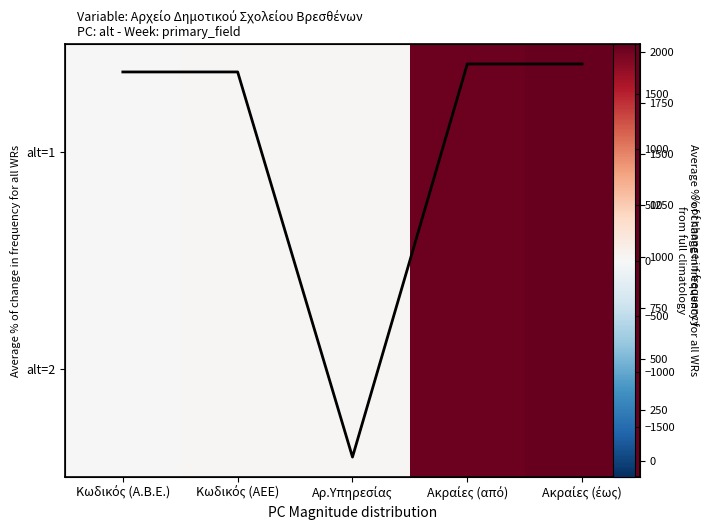

Is the value of alt=1 at Ακραίες (από) greater than the value of alt=2 at Αρ.Υπηρεσίας?

Yes